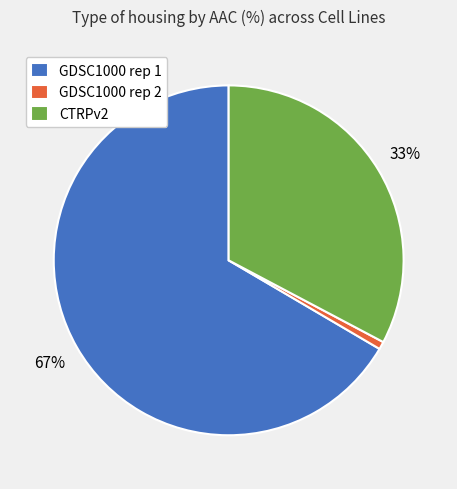

Is there any slice that represents more than half of the pie?

Yes